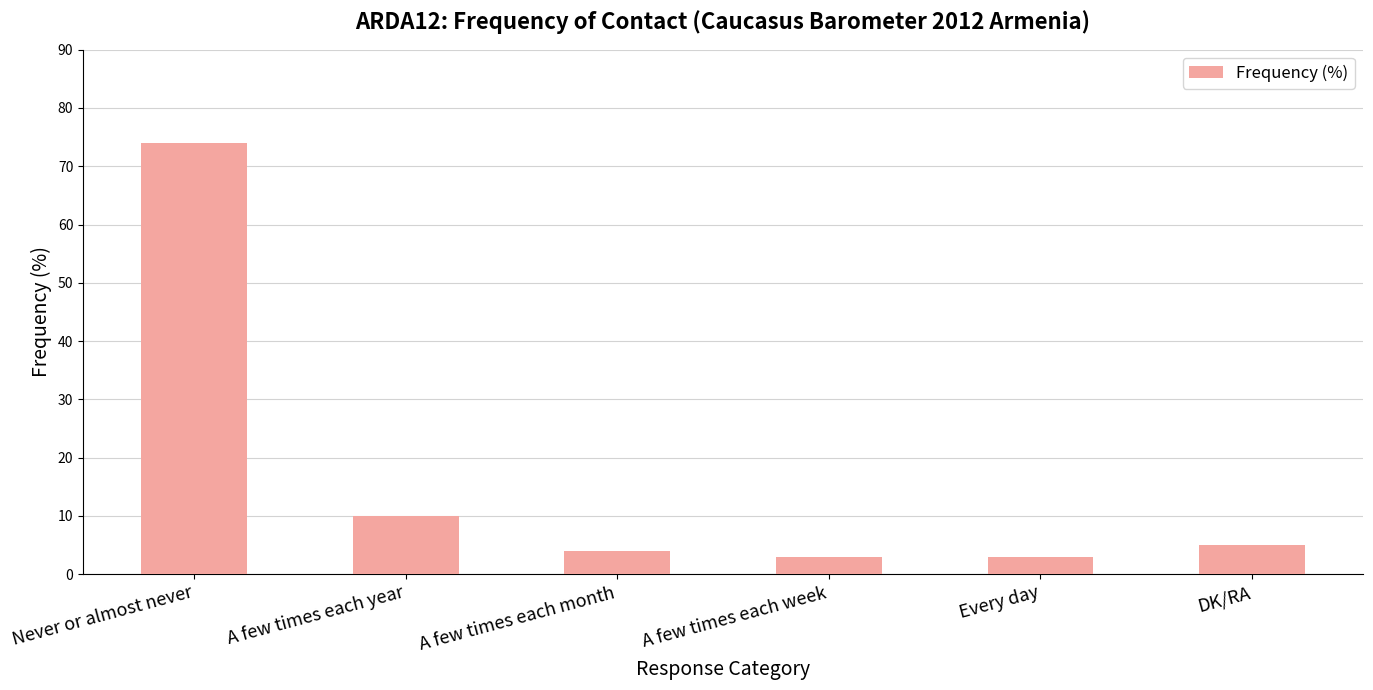

Which label corresponds to the largest value in the chart?

Never or almost never